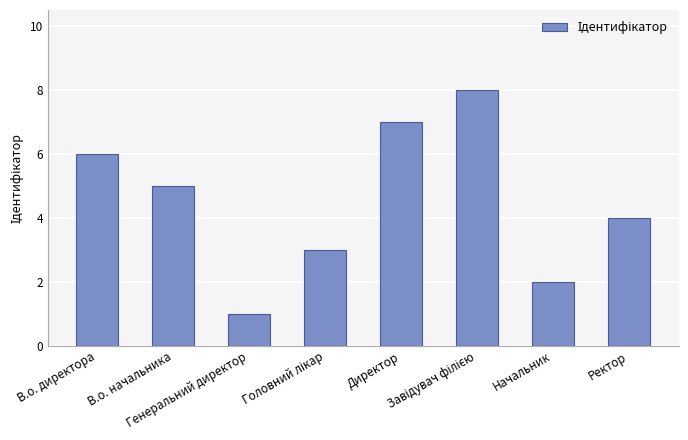

Reading right to left, list all the values displayed in this chart.

4	2	8	7	3	1	5	6